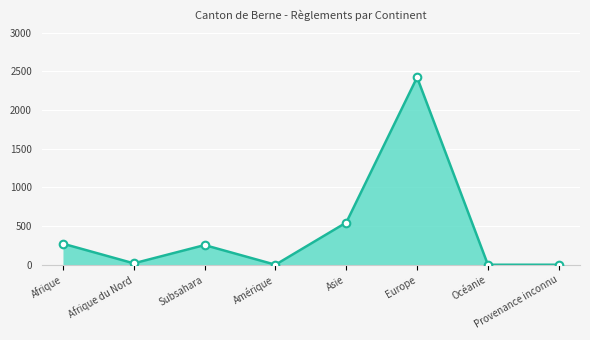

At which category does the data reach its first local peak?

Subsahara